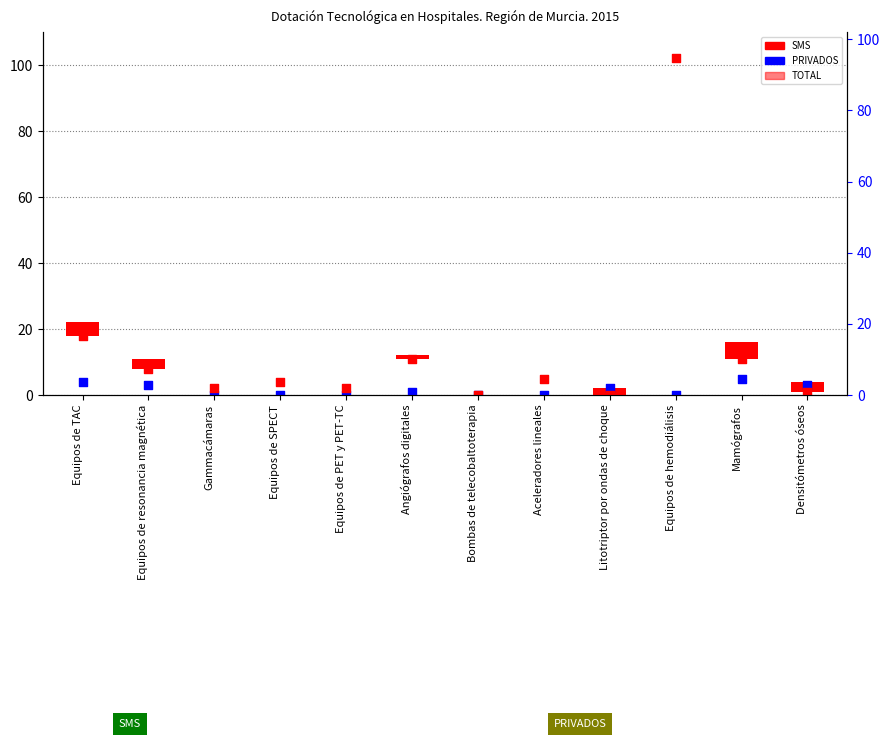

Which series contains the highest Y value?

SMS